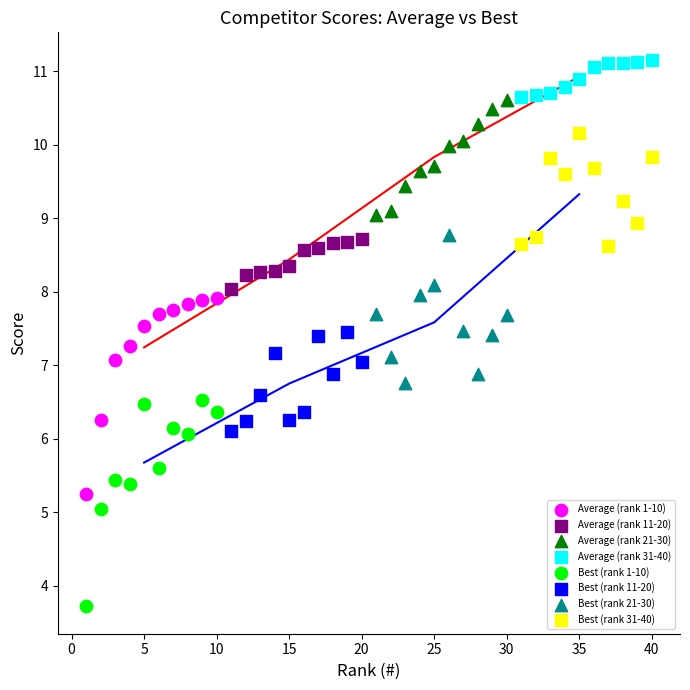

What are all the series names shown in the legend?

Average (rank 1-10), Average (rank 11-20), Average (rank 21-30), Average (rank 31-40), Best (rank 1-10), Best (rank 11-20), Best (rank 21-30), Best (rank 31-40)